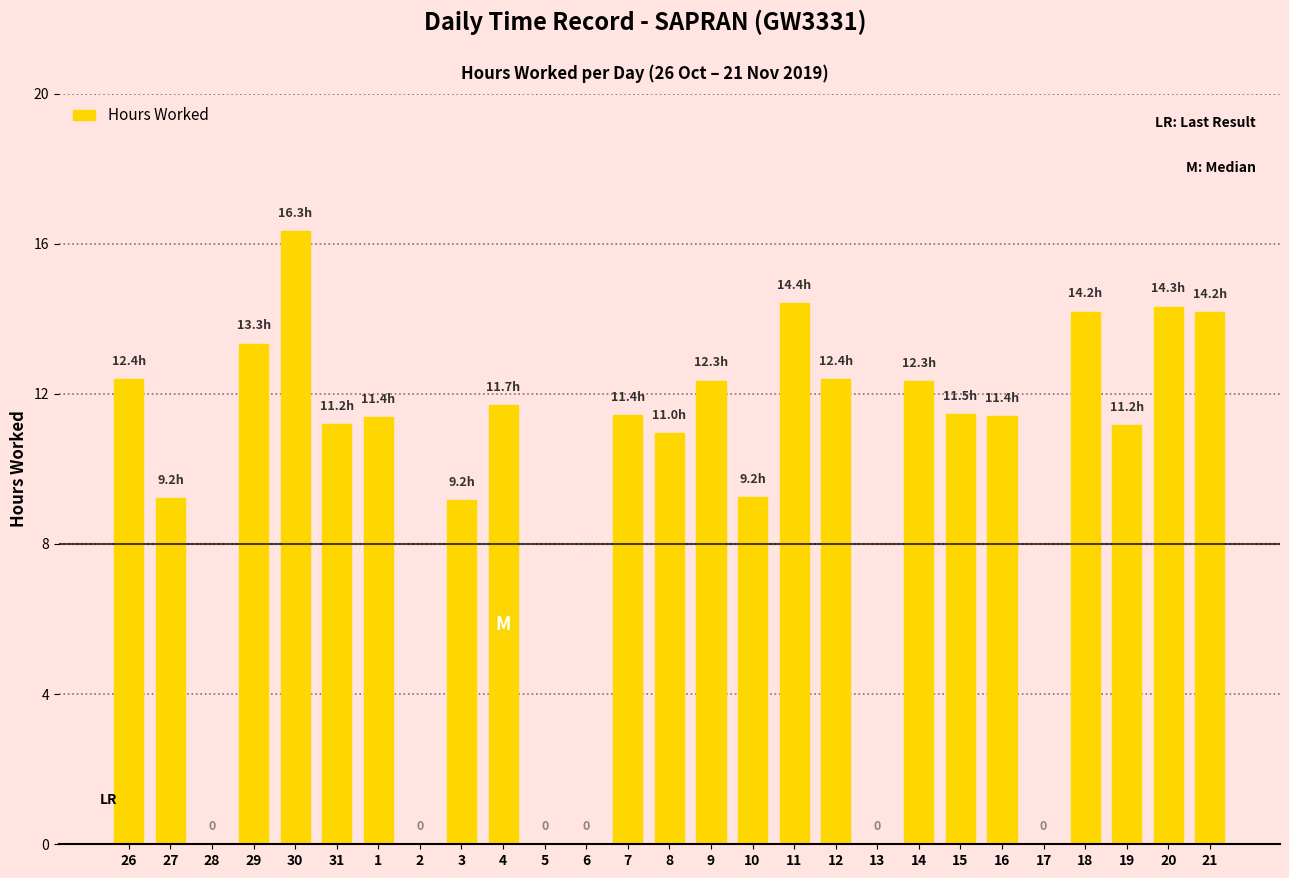

What is the maximum value shown in the chart?

16.3